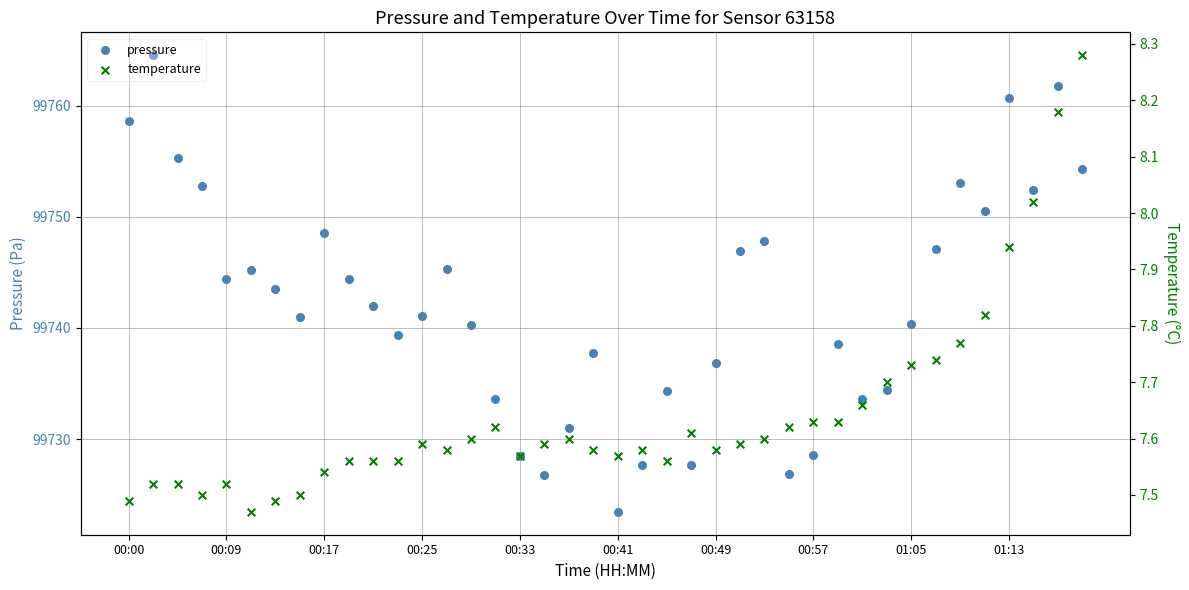

Which series contains the highest Y value?

pressure